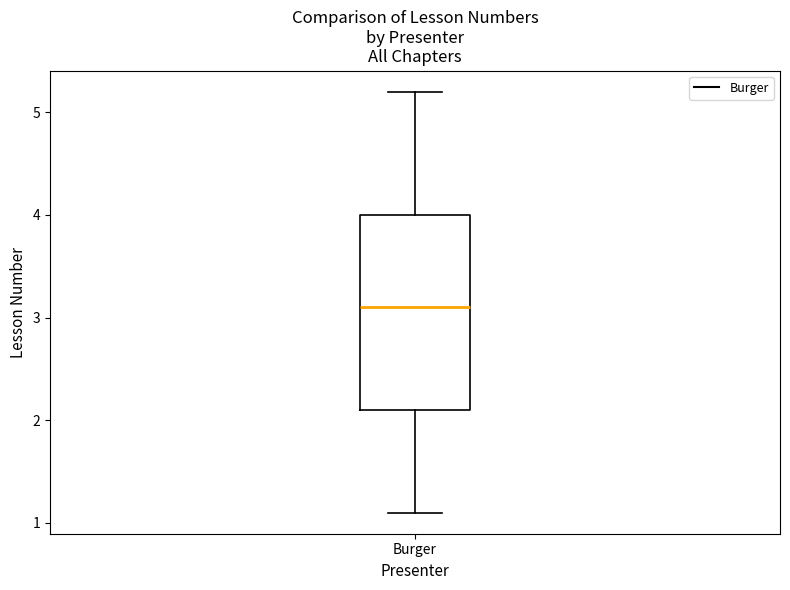

Transcribe this box plot: give where the median line is, the range the box spans, and where the two whiskers end, as read against the y-axis. The values are not printed on the chart, so give them approximately, as read against the axis.

median 3.1, box 2.1 to 4.0, whiskers 1.1 to 5.2